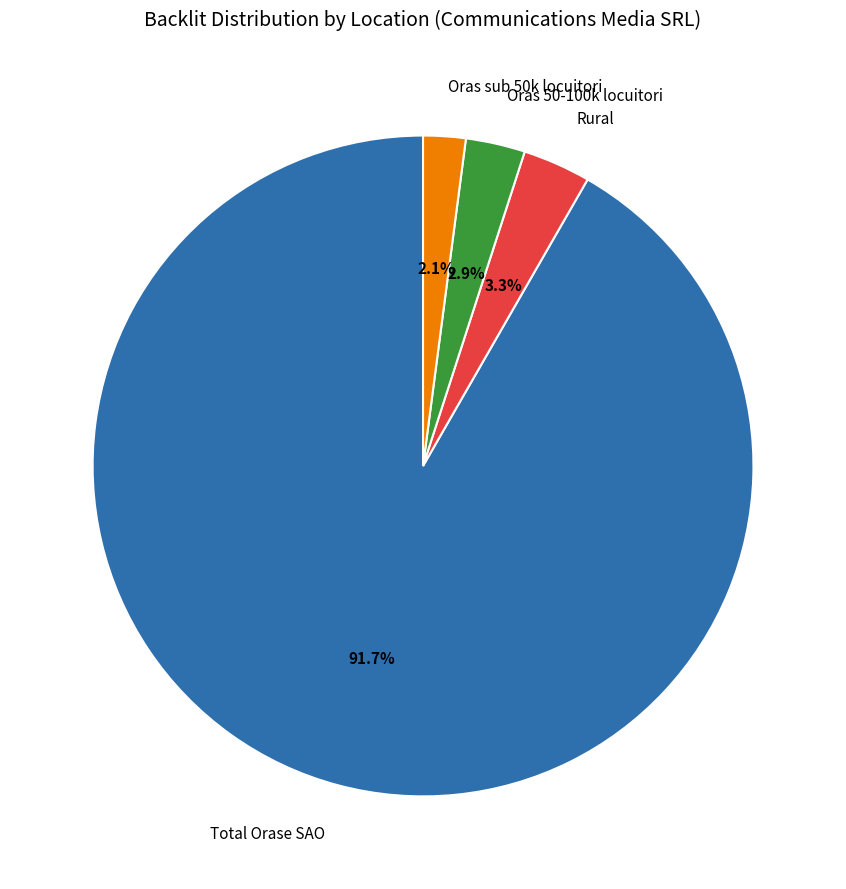

Count the number of slices in the pie.

4